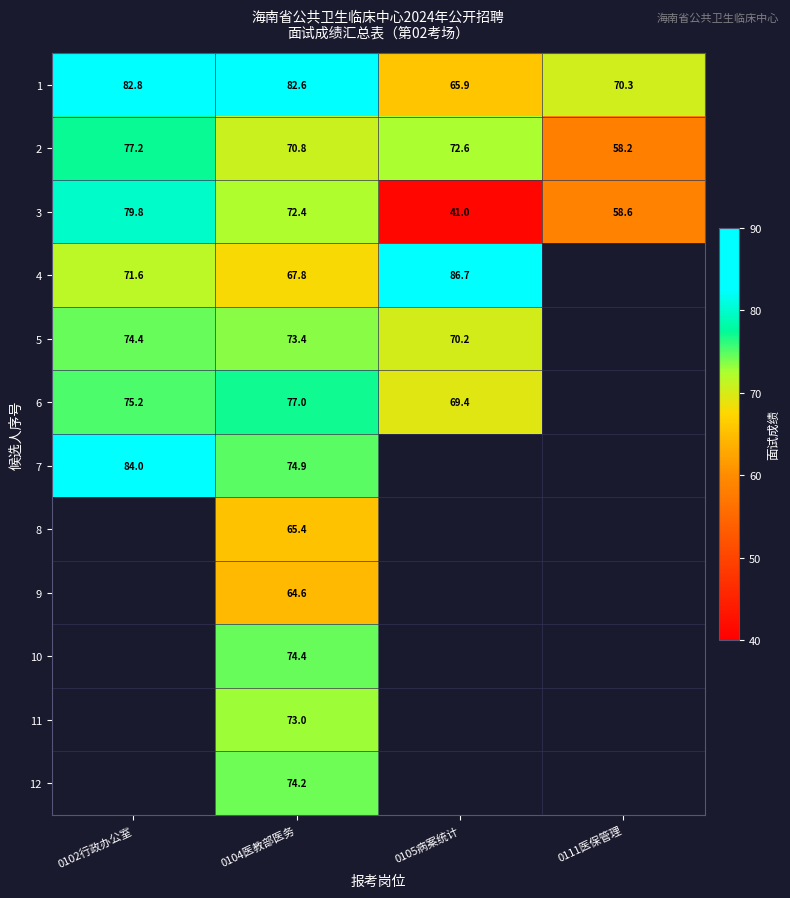

At which label does 3 first exceed 72?

0102行政办公室